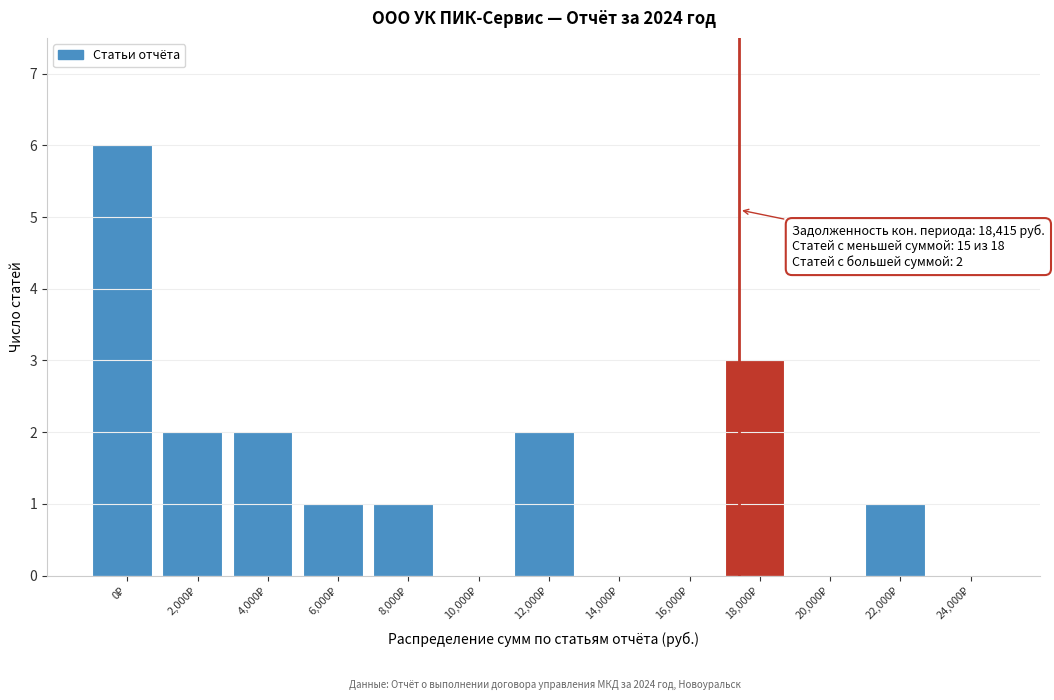

What is the maximum value shown in the chart?

6